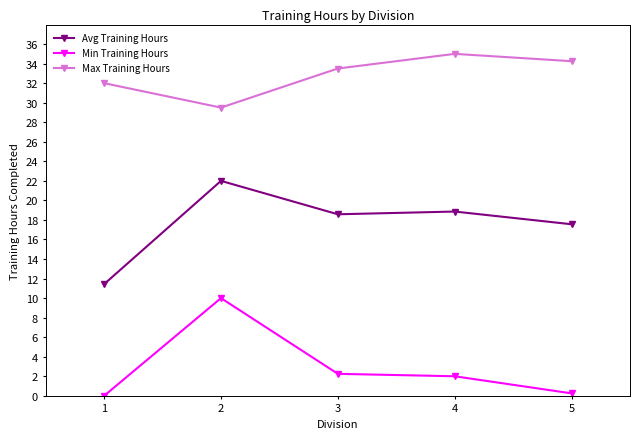

At which category does Avg Training Hours reach its first local valley?

3